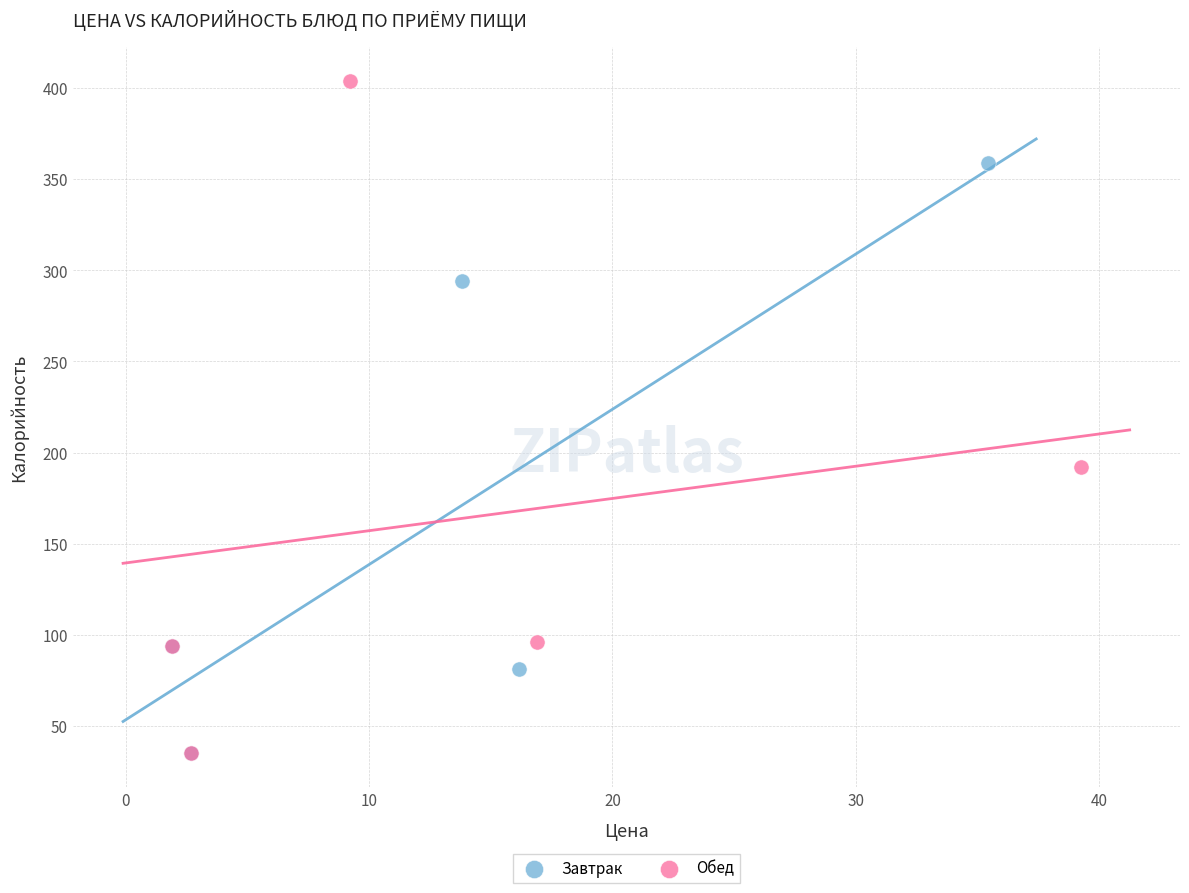

Which series contains the highest Y value?

Обед